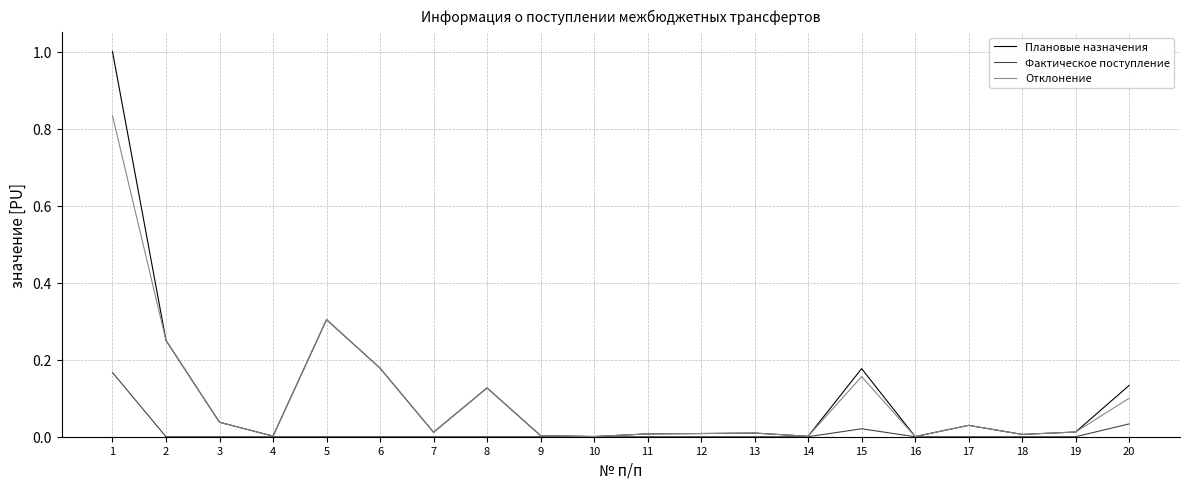

At which category is the sum across all series the highest?

1